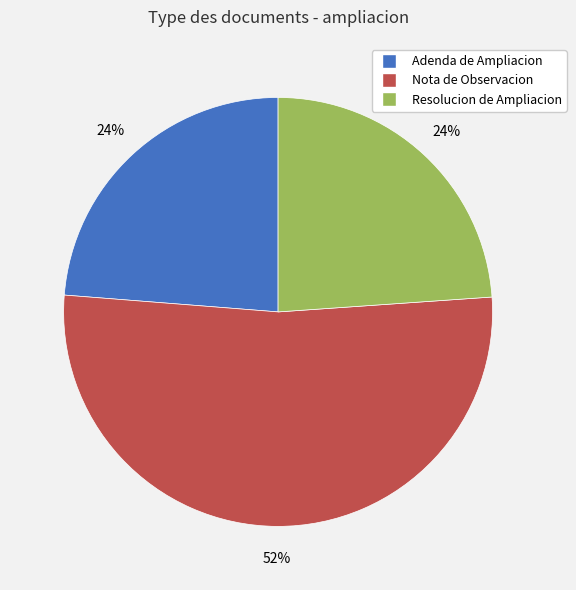

Which category has the biggest portion of the pie?

Nota de Observacion